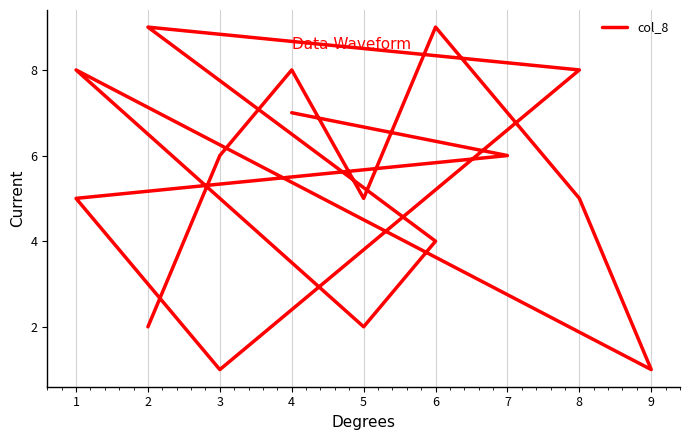

What is the change in value from 6 to 3?

-3